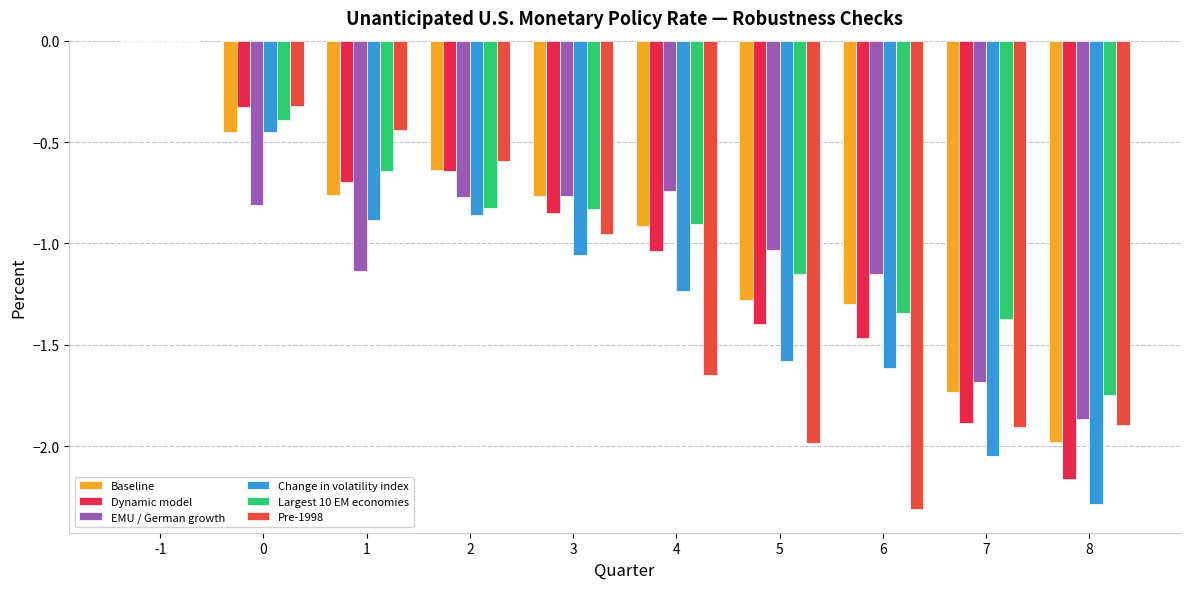

Count the number of categories in the chart.

10